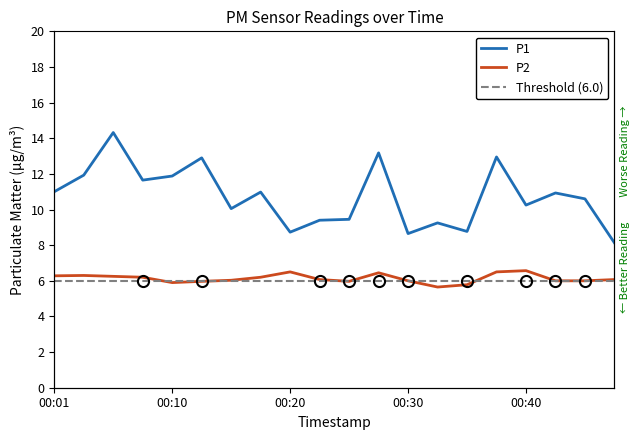

What is the minimum value shown in the chart?

5.7